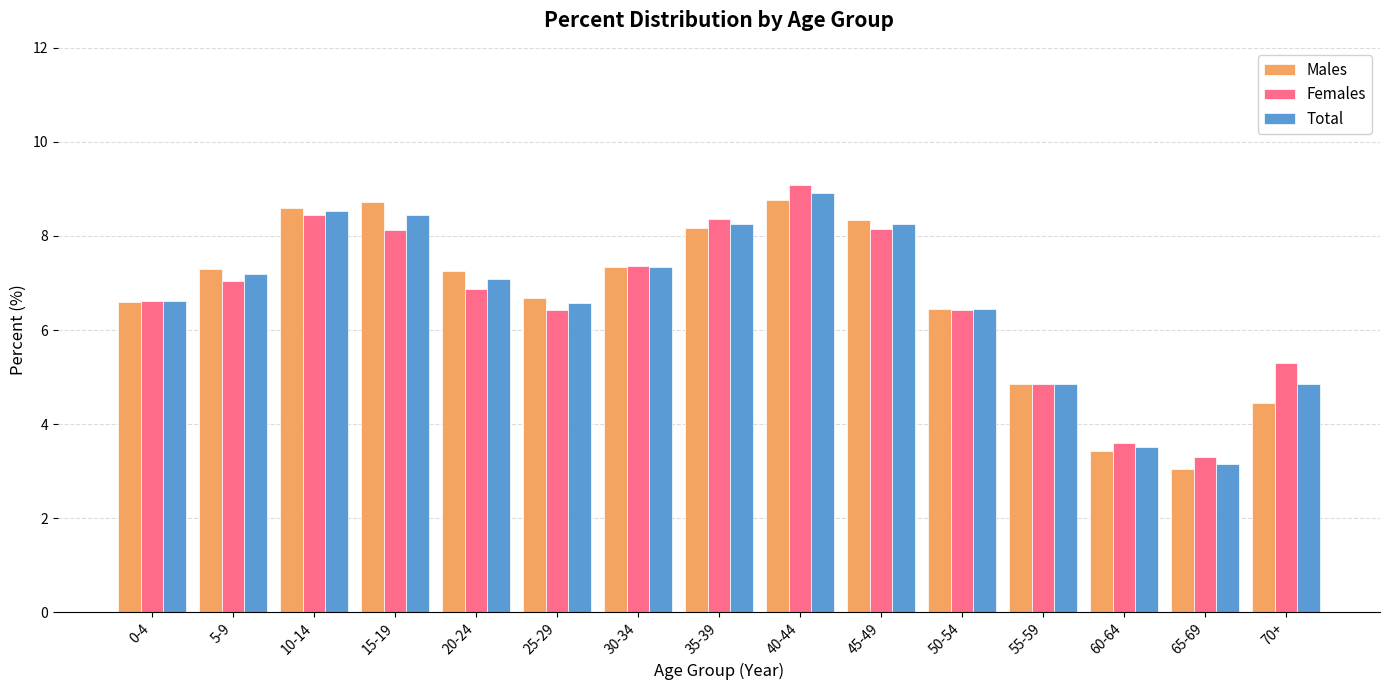

What value does the Males series have at 0-4?

6.6